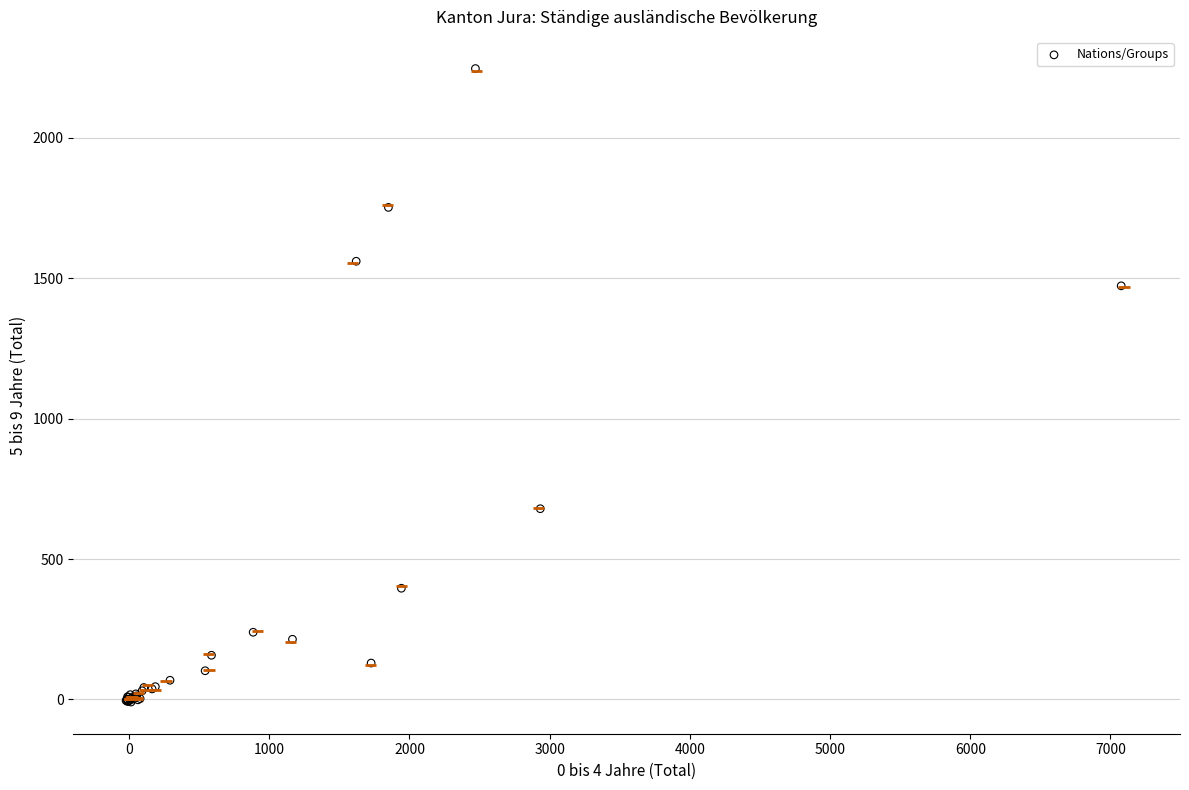

What Y value in the scatter plot is closest to 1118?

1472.7